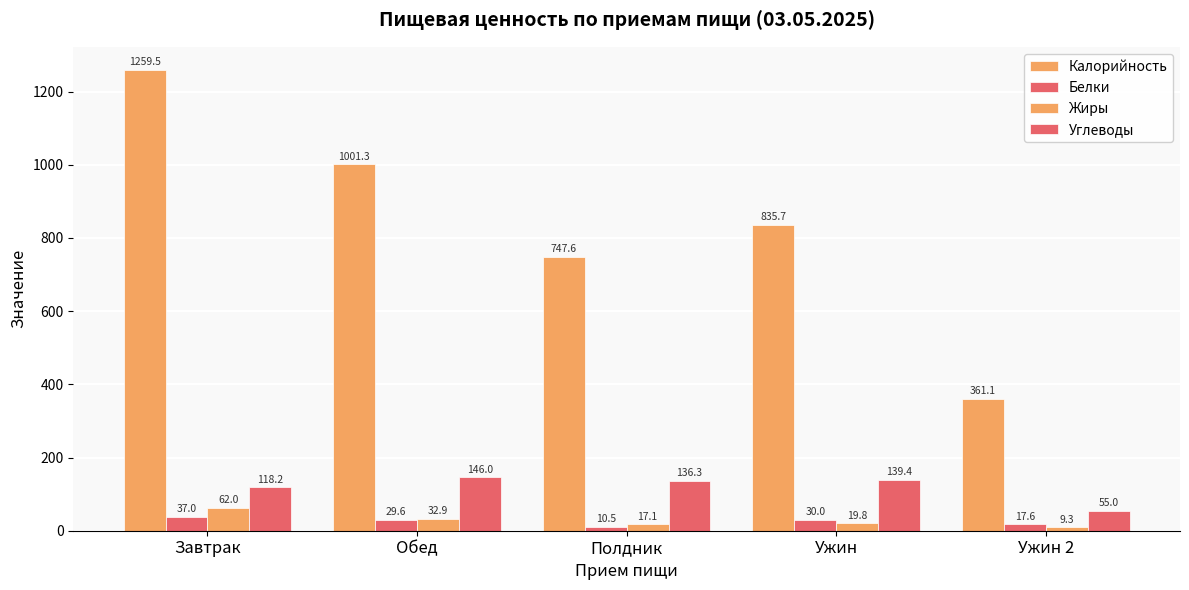

Count the number of data series in this chart.

4